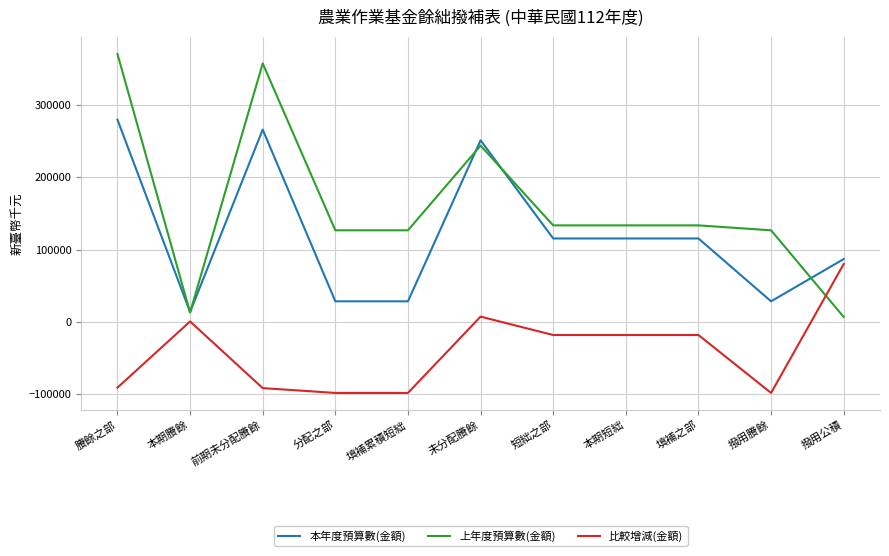

What is the sum of the 上年度預算數(金額) values at 填補之部 and 賸餘之部?

503790